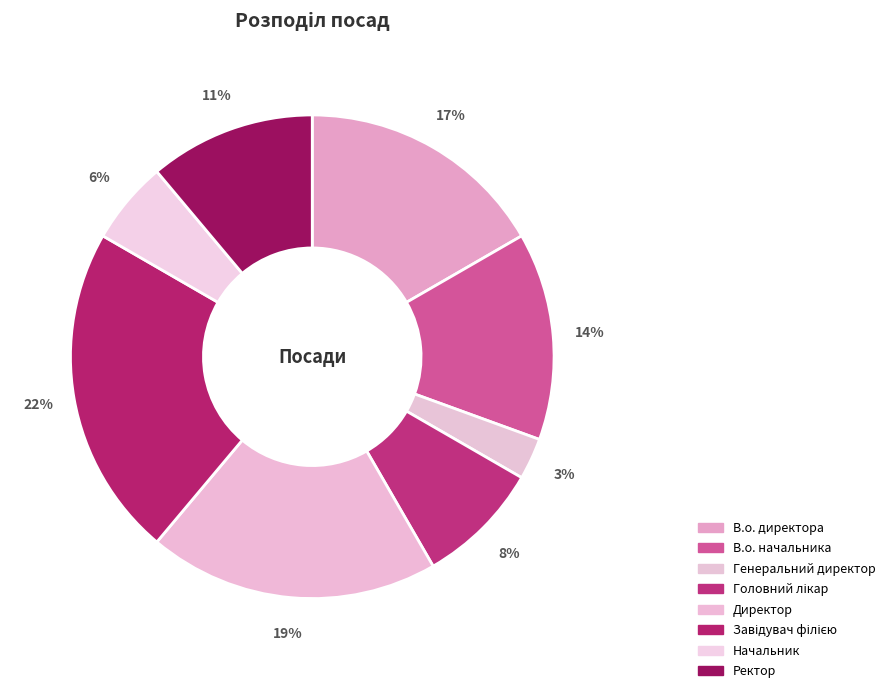

Which has a higher value, Начальник or Ректор?

Ректор